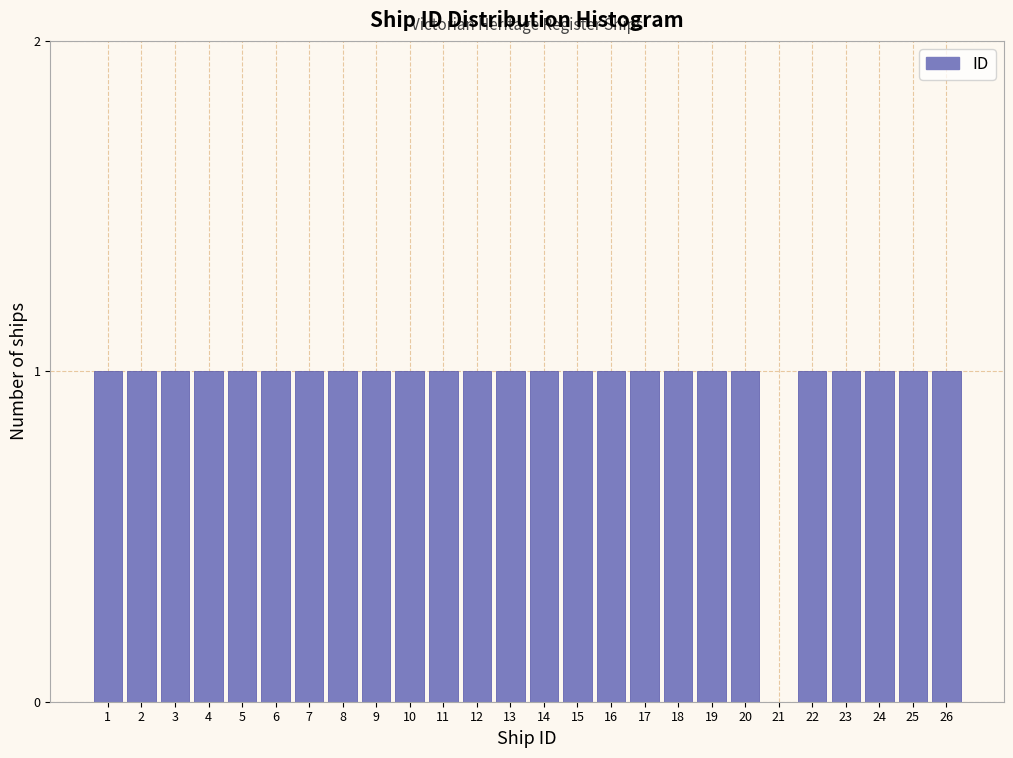

Reading left to right, extract all data points from this chart.

1=1	2=1	3=1	4=1	5=1	6=1	7=1	8=1	9=1	10=1	11=1	12=1	13=1	14=1	15=1	16=1	17=1	18=1	19=1	20=1	21=0	22=1	23=1	24=1	25=1	26=1